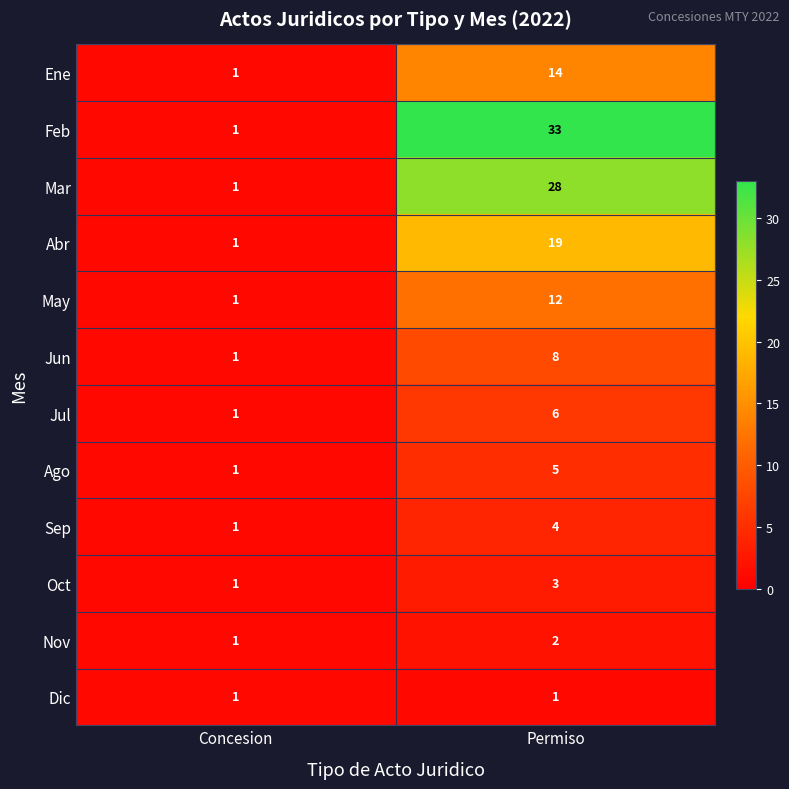

Where is Feb nearest to the value 17?

Concesion